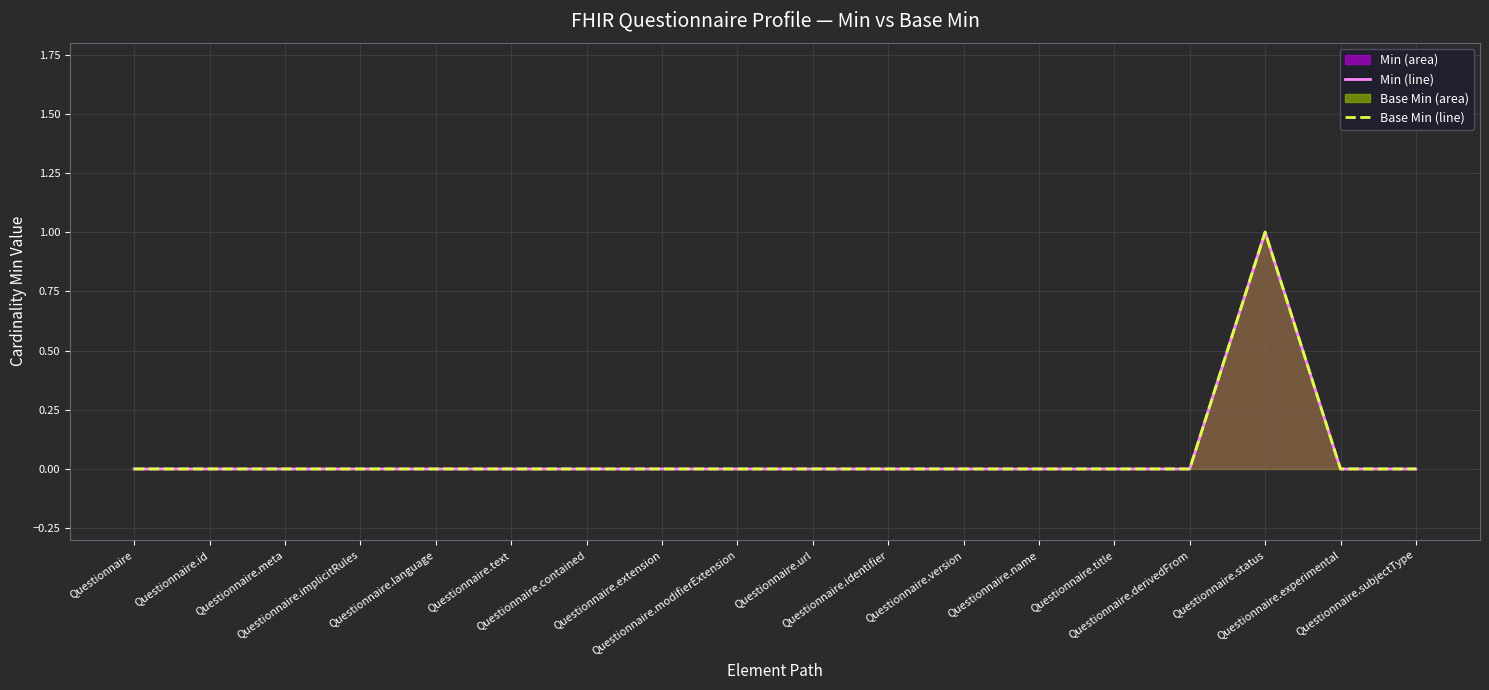

List the labels in order of Min (line) value, largest first.

Questionnaire.status, Questionnaire, Questionnaire.id, Questionnaire.meta, Questionnaire.implicitRules, Questionnaire.language, Questionnaire.text, Questionnaire.contained, Questionnaire.extension, Questionnaire.modifierExtension, Questionnaire.url, Questionnaire.identifier, Questionnaire.version, Questionnaire.name, Questionnaire.title, Questionnaire.derivedFrom, Questionnaire.experimental, Questionnaire.subjectType